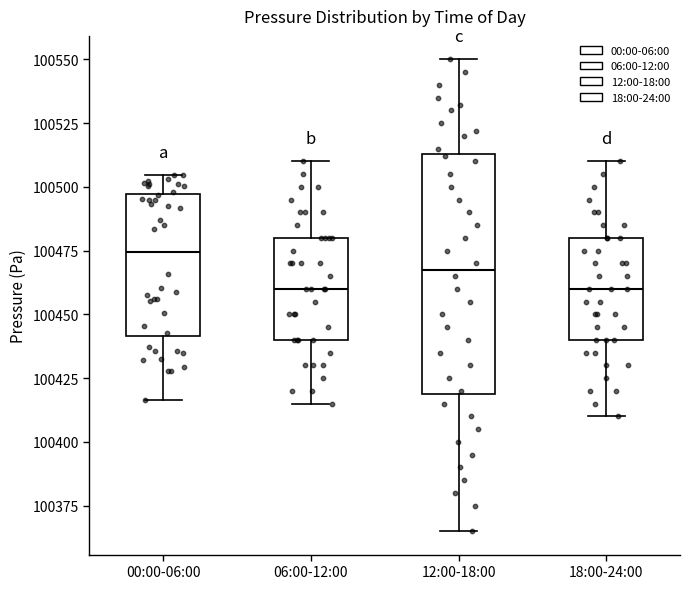

Which box is the tallest, from its lower edge to its upper edge?

12:00-18:00